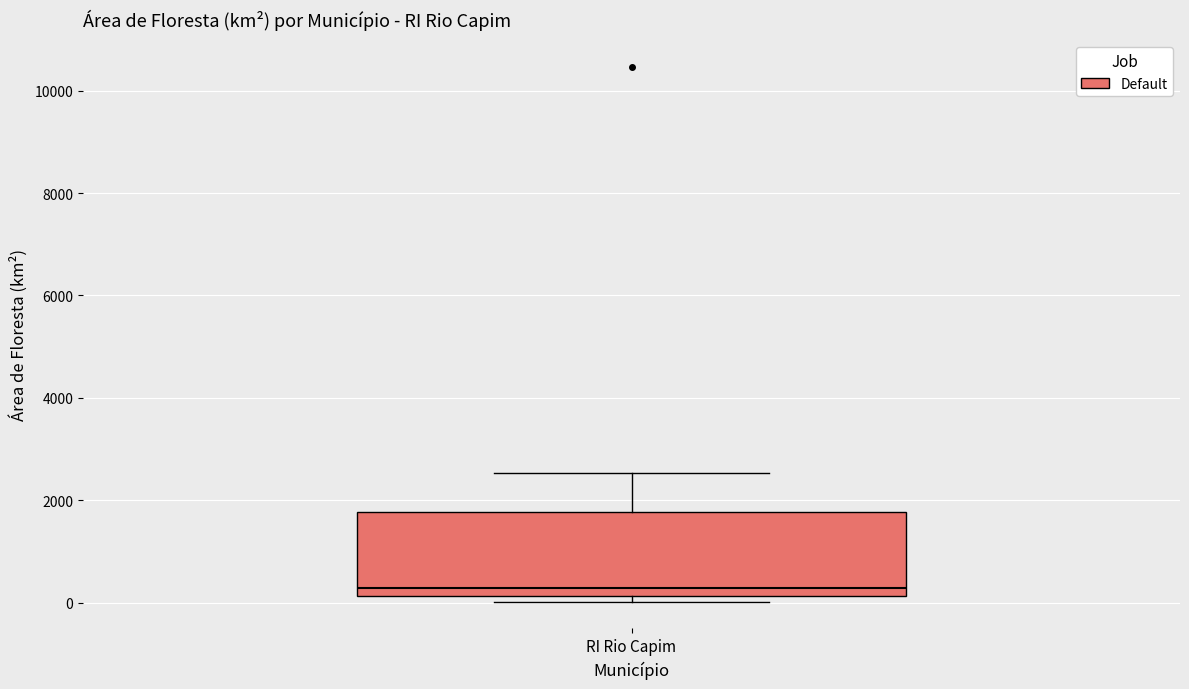

Read this box plot against the y-axis: the position of the median line, the range covered by the box, and the ends of both whiskers. The values are not printed on the chart, so give them approximately, as read against the axis.

median 200 (just above the box's lower edge), box 200 to 1800, whiskers 0 to 2600